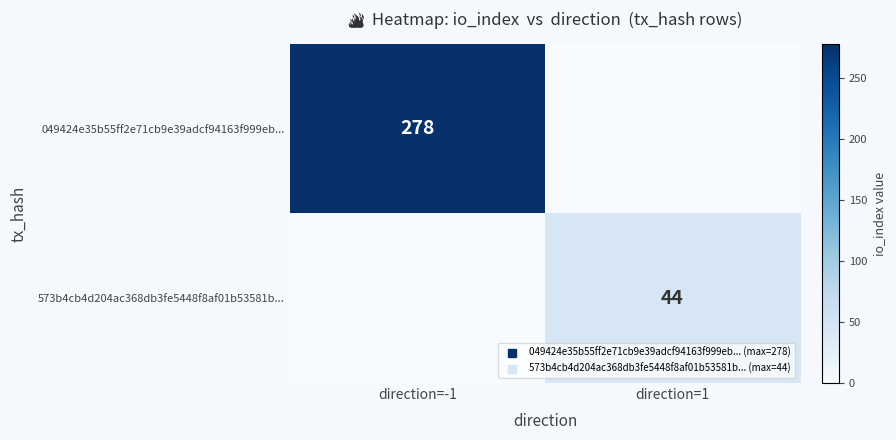

How many values in 049424e35b55ff2e71cb9e39adcf94163f999eb... are above zero?

1